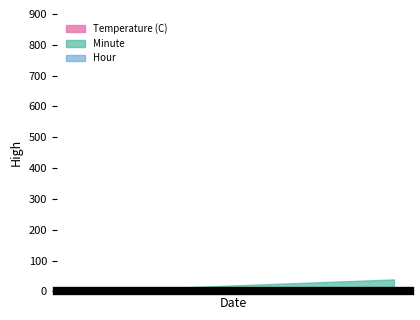

What is the difference between the maximum and second lowest values in the Temperature (C) series?

0.5